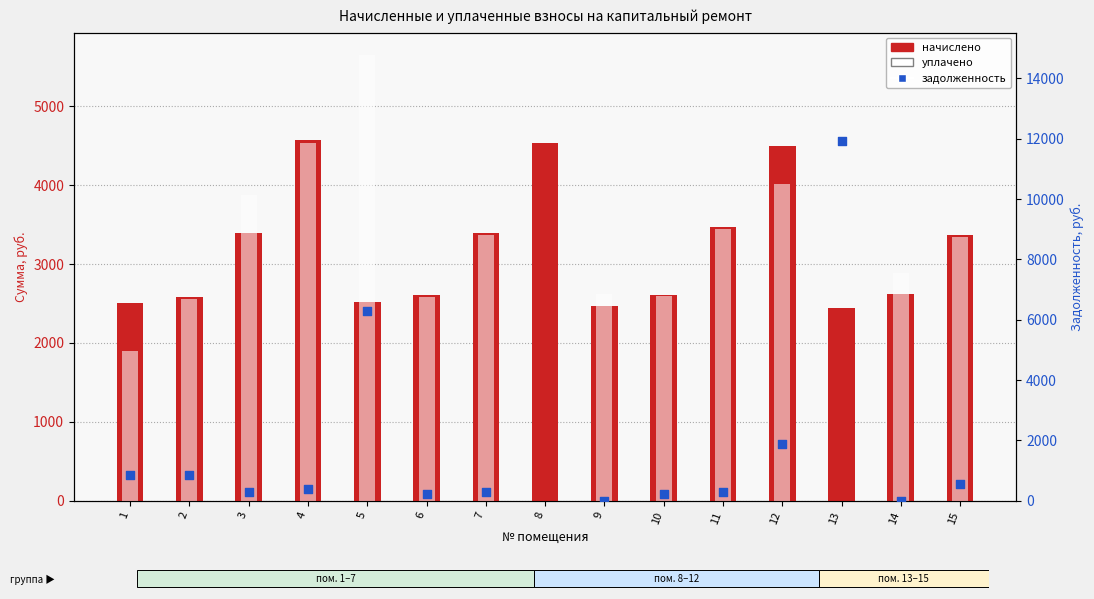

What are all the series names shown in the legend?

начислено, уплачено, задолженность